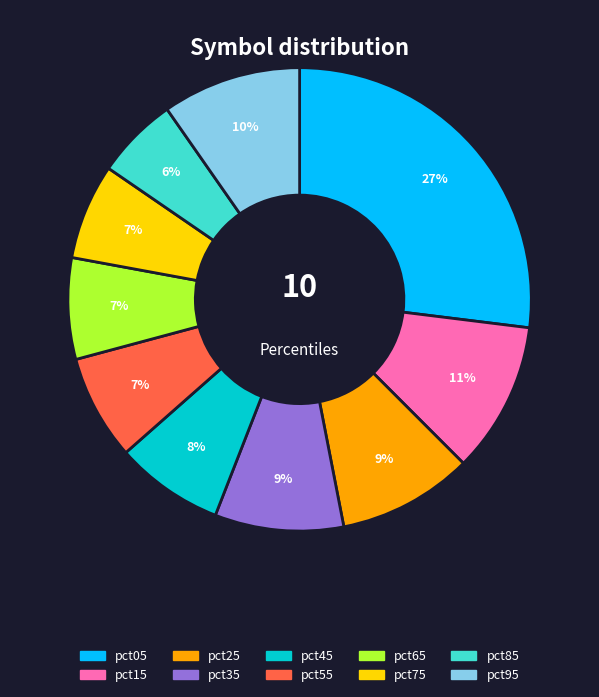

To the nearest percent, what portion does pct95 represent?

10%